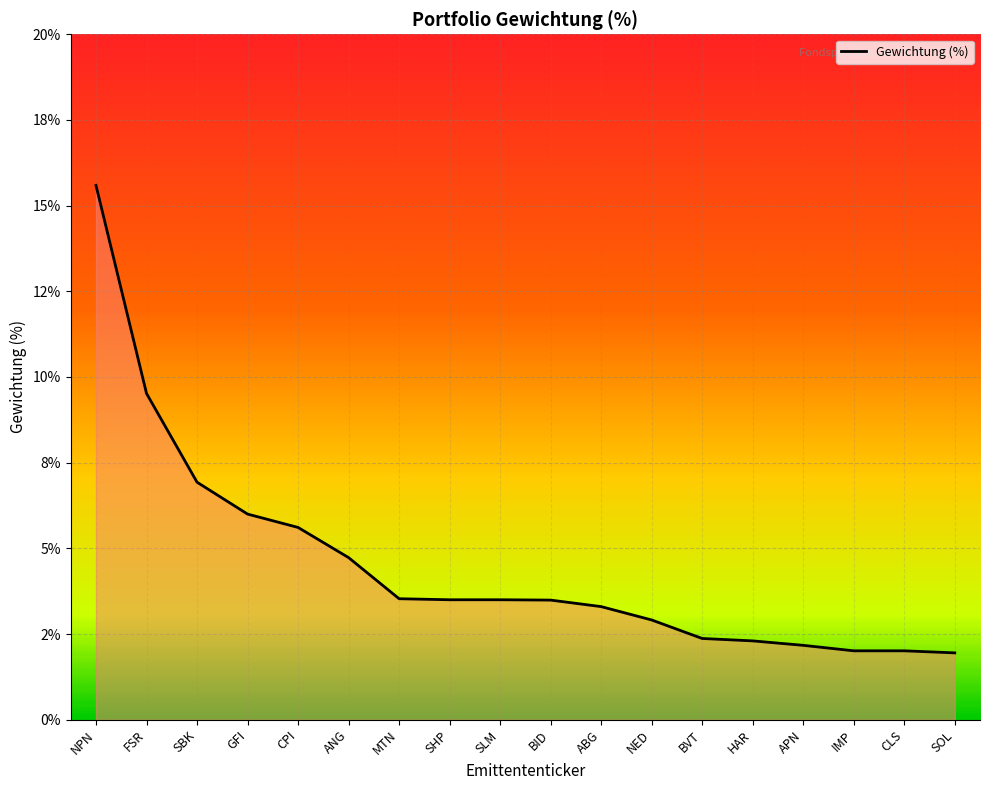

Which category has the highest value across all series?

NPN